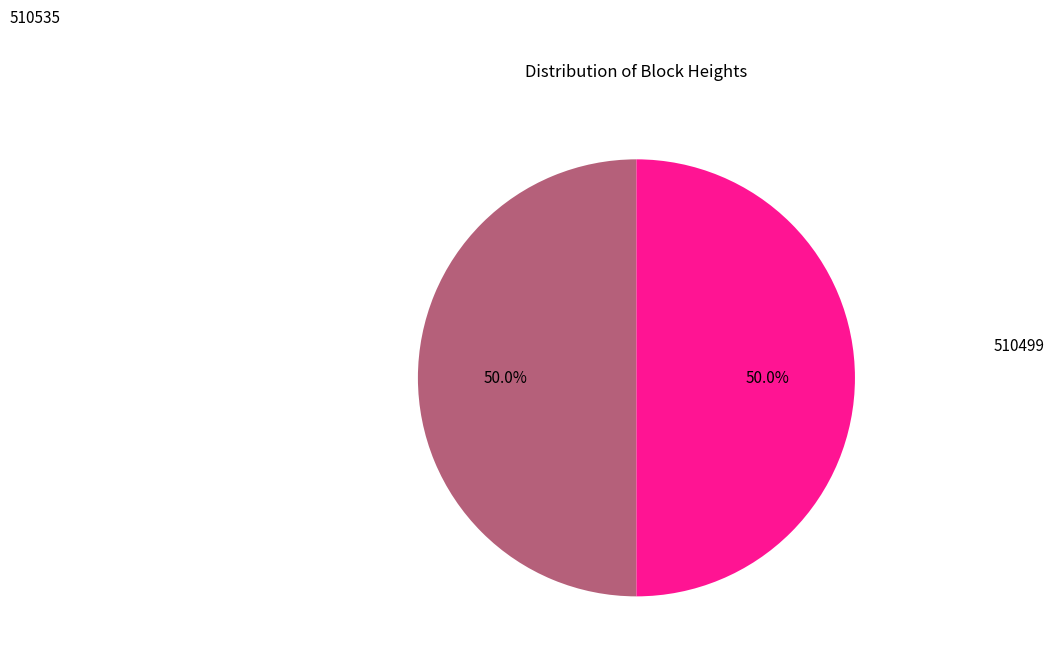

Rank the categories by value from lowest to highest.

510499, 510535